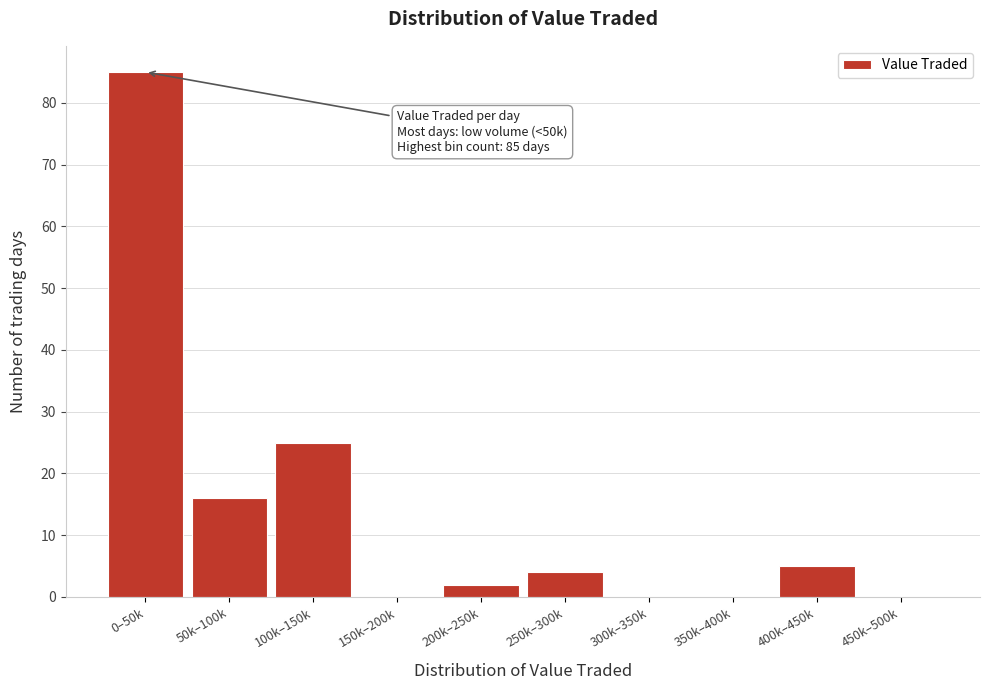

Reading left to right, what are all the values shown in this chart?

0–50k=85	50k–100k=16	100k–150k=25	150k–200k=0	200k–250k=2	250k–300k=4	300k–350k=0	350k–400k=0	400k–450k=5	450k–500k=0